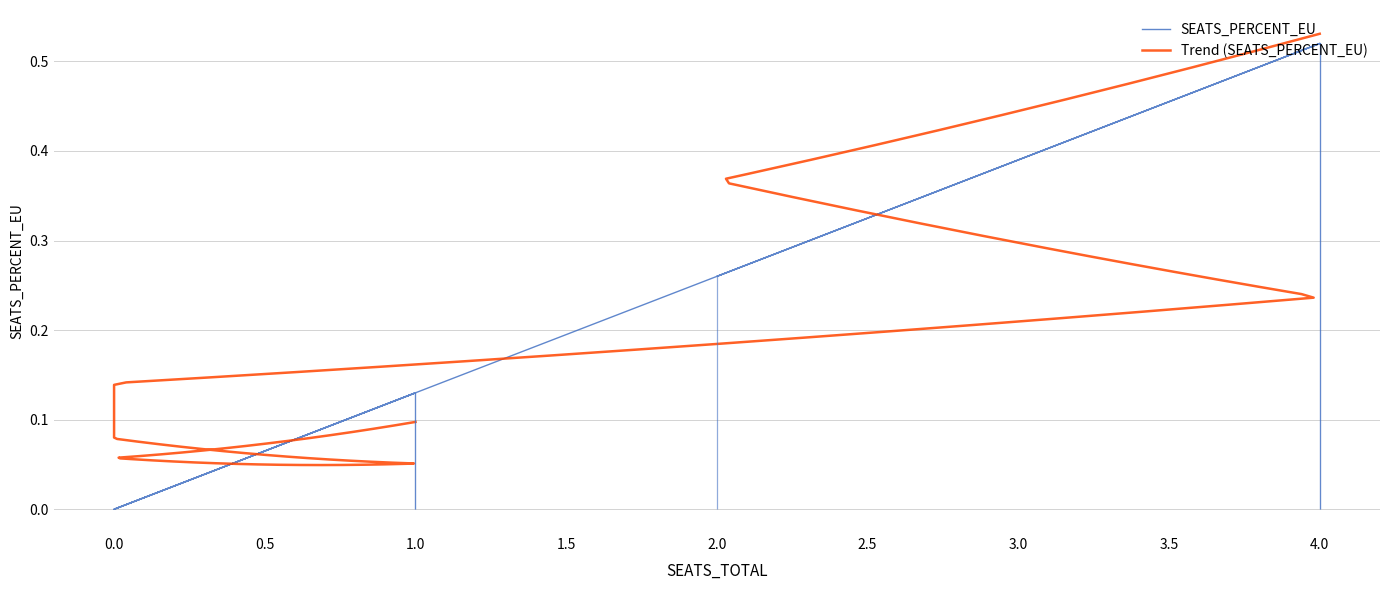

How many data points does each series have?

8